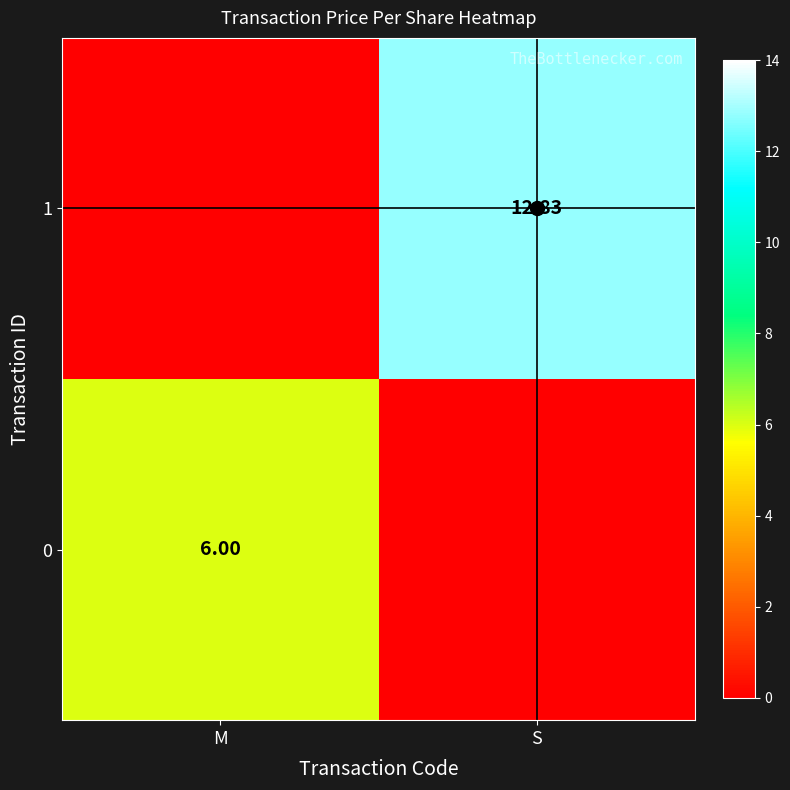

What value does the 1 series have at S?

12.8